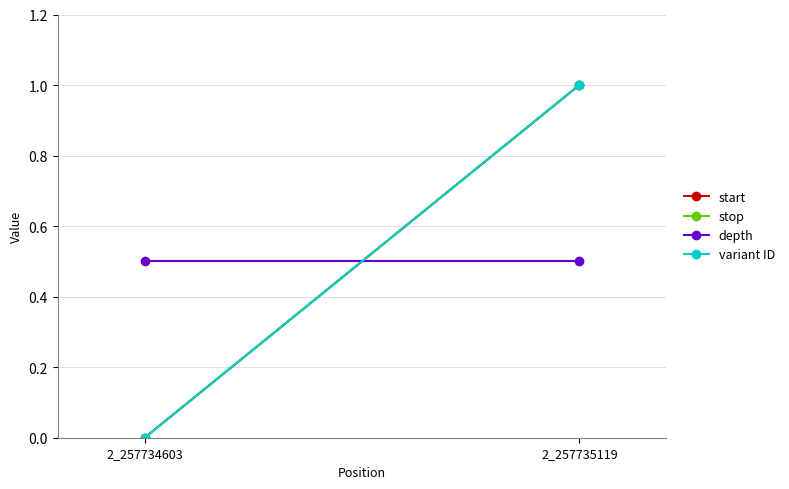

At which label does start reach its minimum?

2_257734603